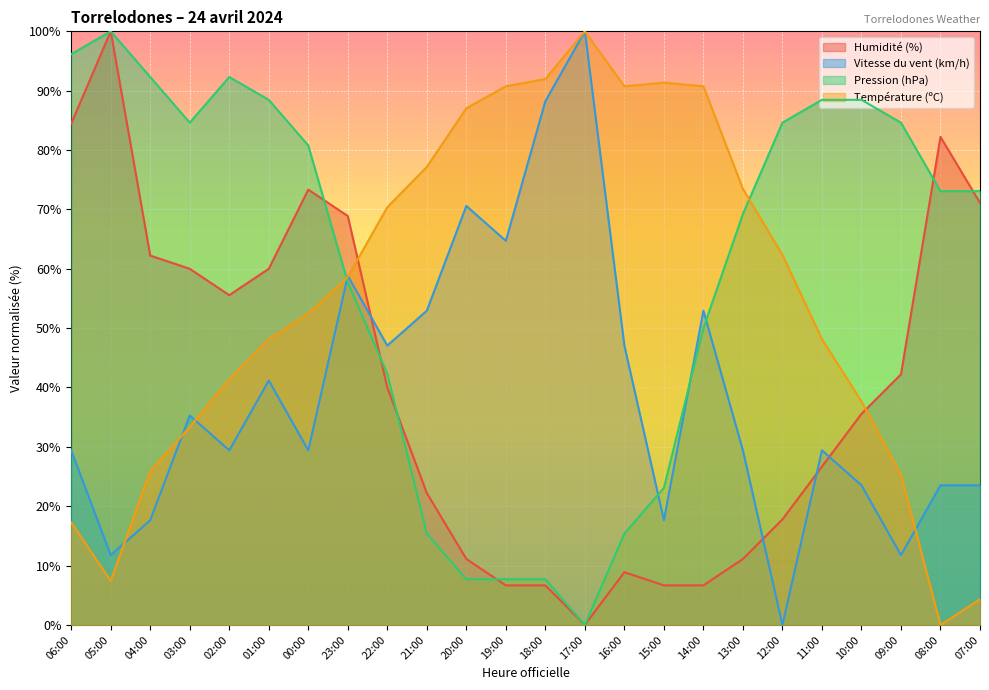

Between 01:00 and 05:00, which is larger?

05:00